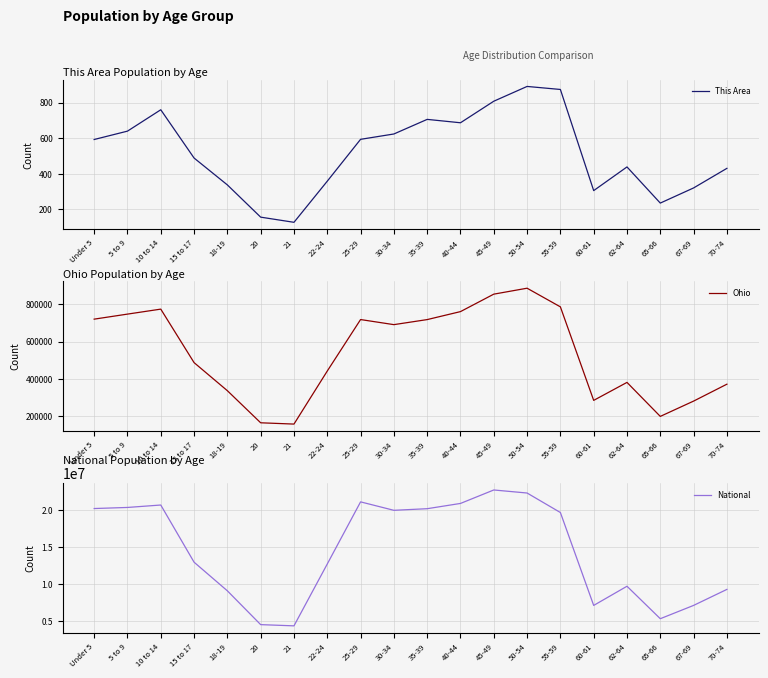

What is the difference between the highest and lowest values at 15 to 17?

12953765